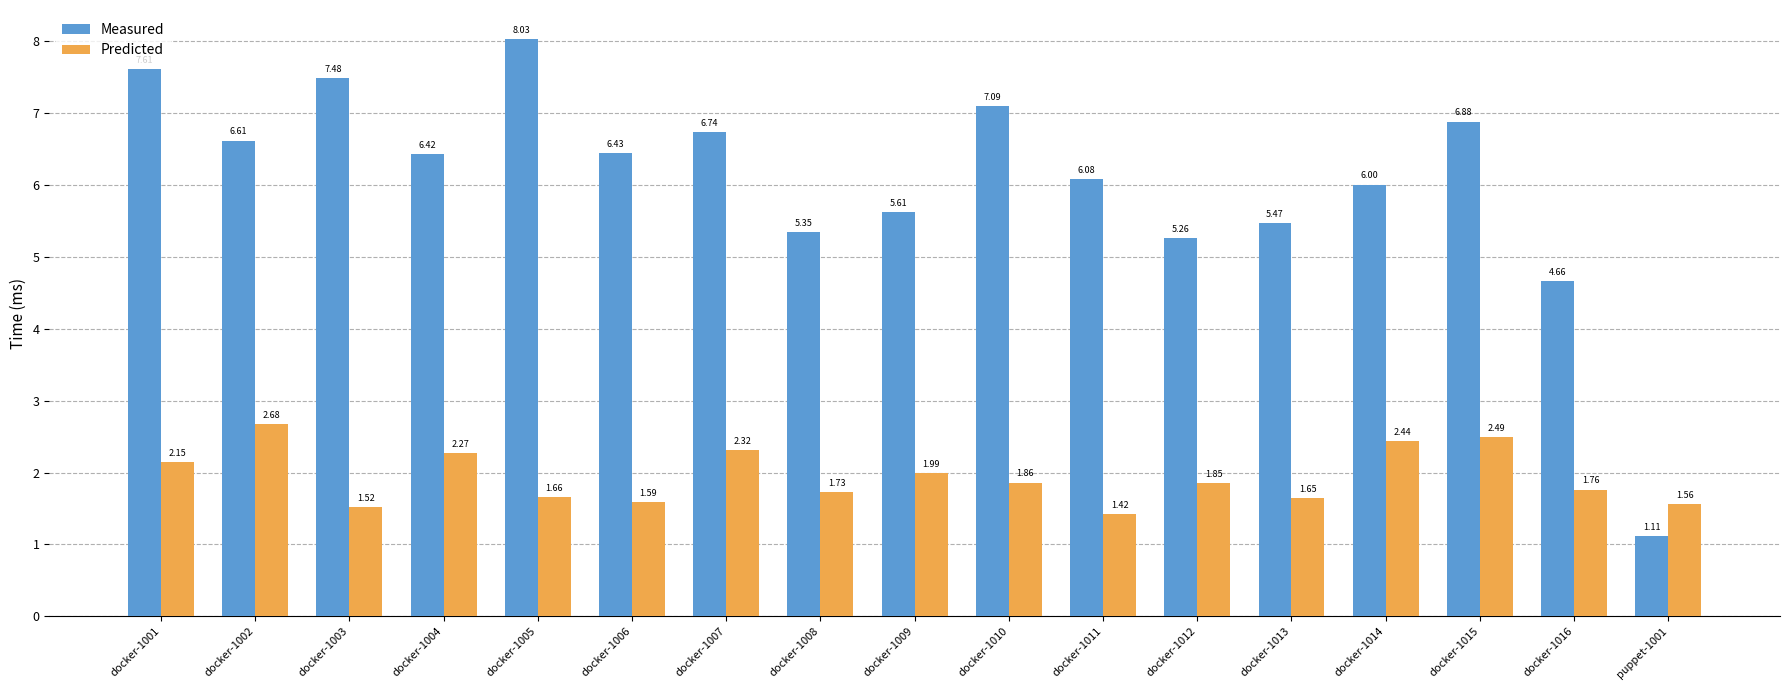

The Predicted series shows 0.8 at docker-1012. True or false?

False